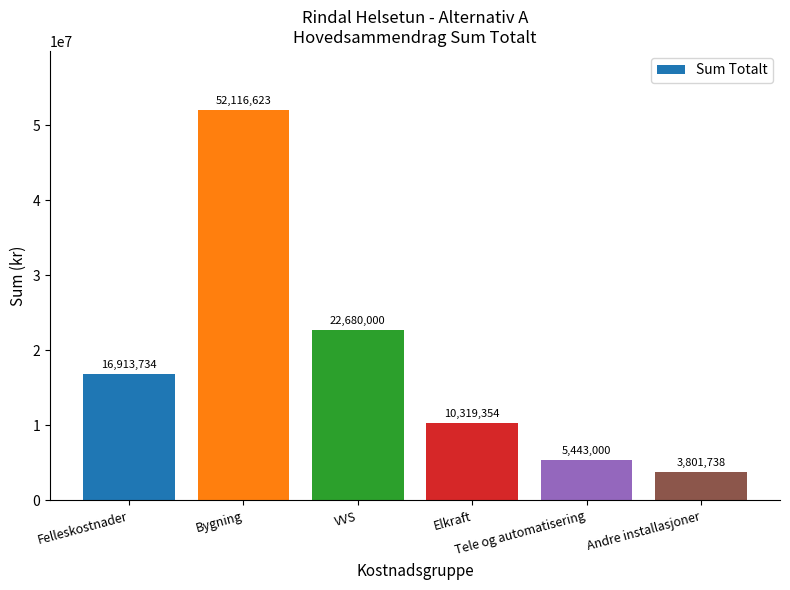

What value does the data have at Elkraft?

10319354.2